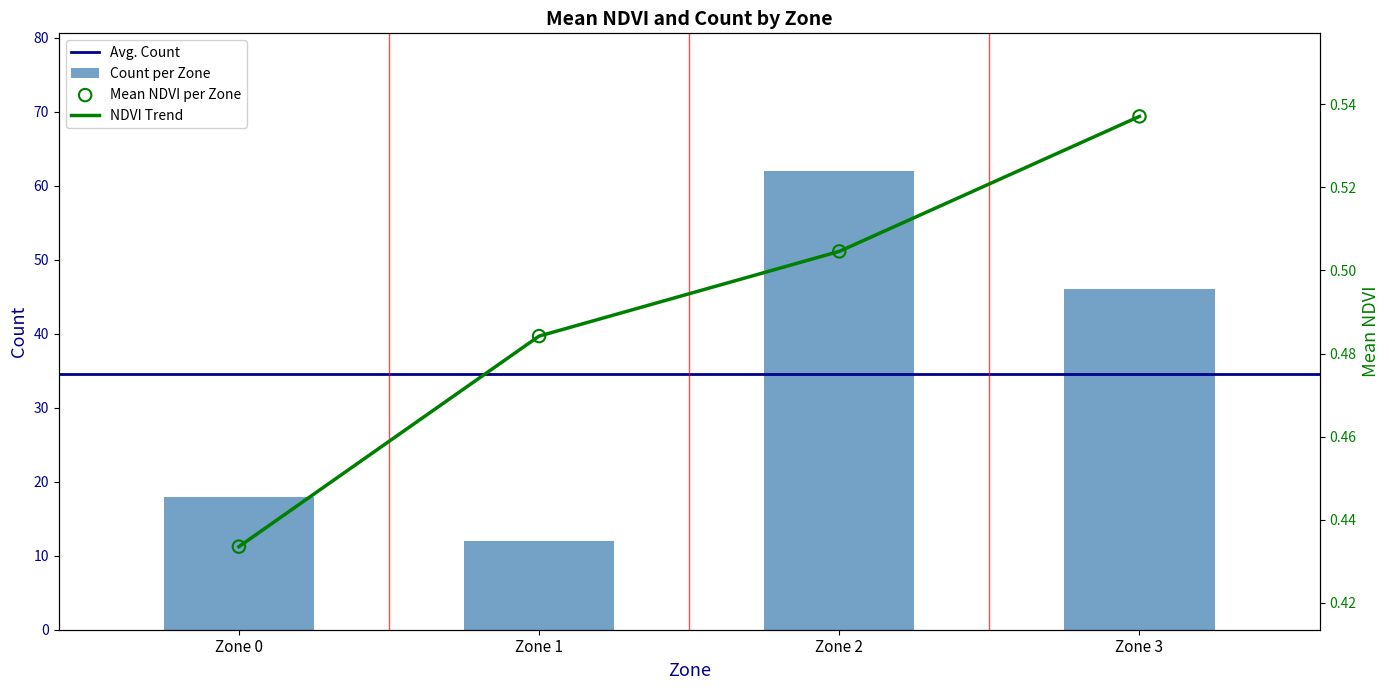

At which category is the sum across all series the highest?

Zone 2